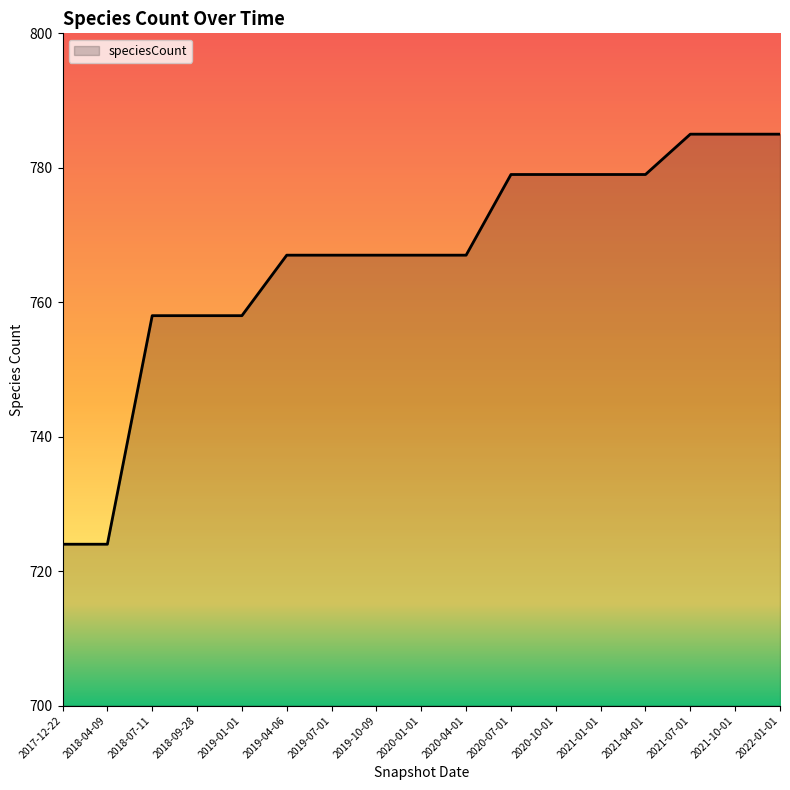

What is the difference between the maximum and minimum values?

61